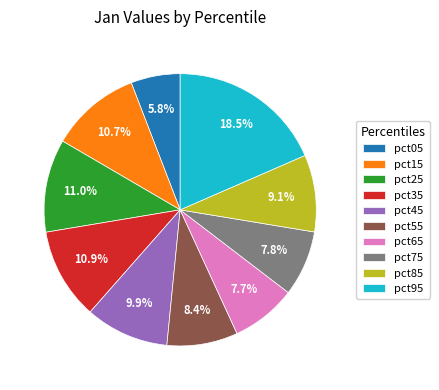

Count the number of slices in the pie.

10